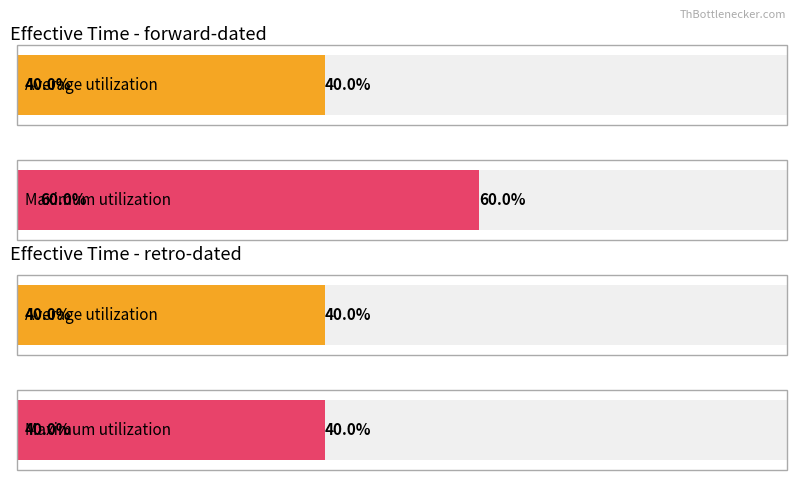

Is it true that retro-dated equals 1 at retro-dated?

True